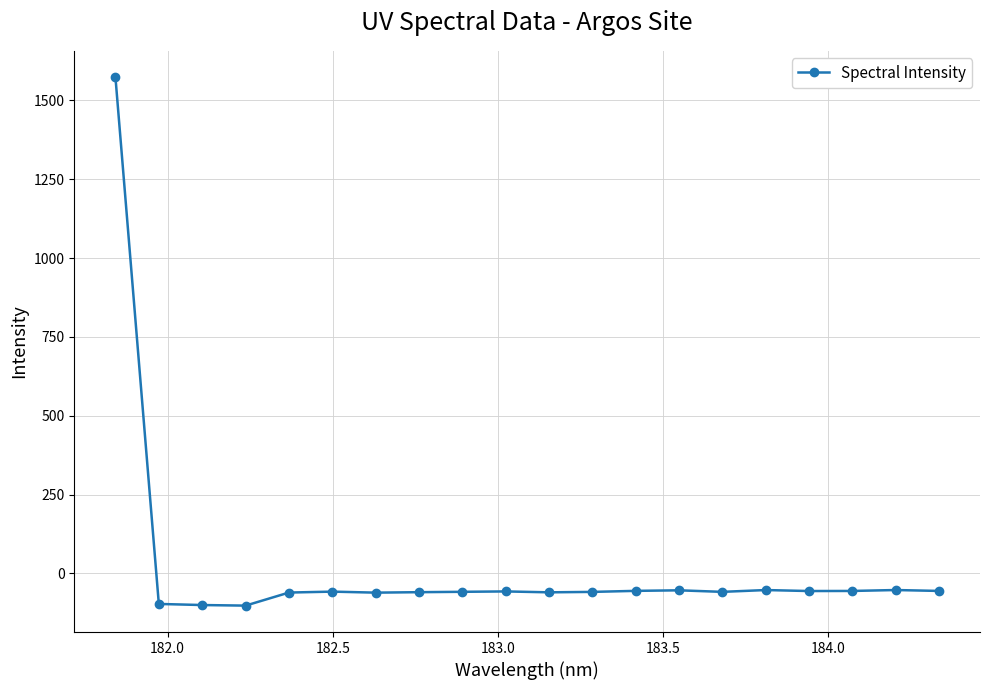

What is the average value?

18.3